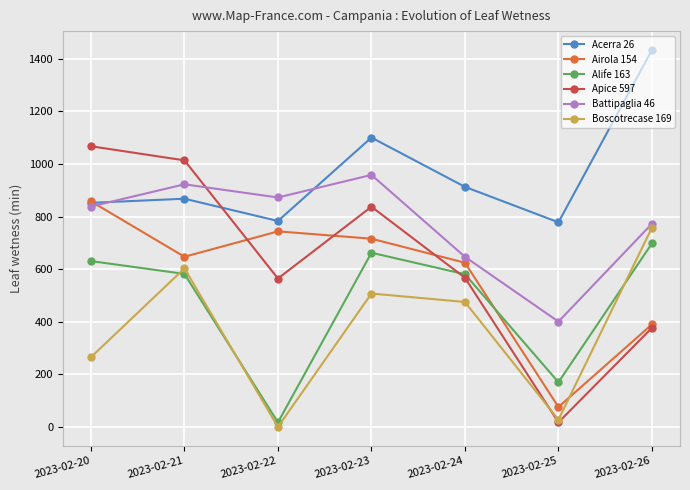

Between 2023-02-23 and 2023-02-24, which series saw the biggest shift?

Battipaglia 46